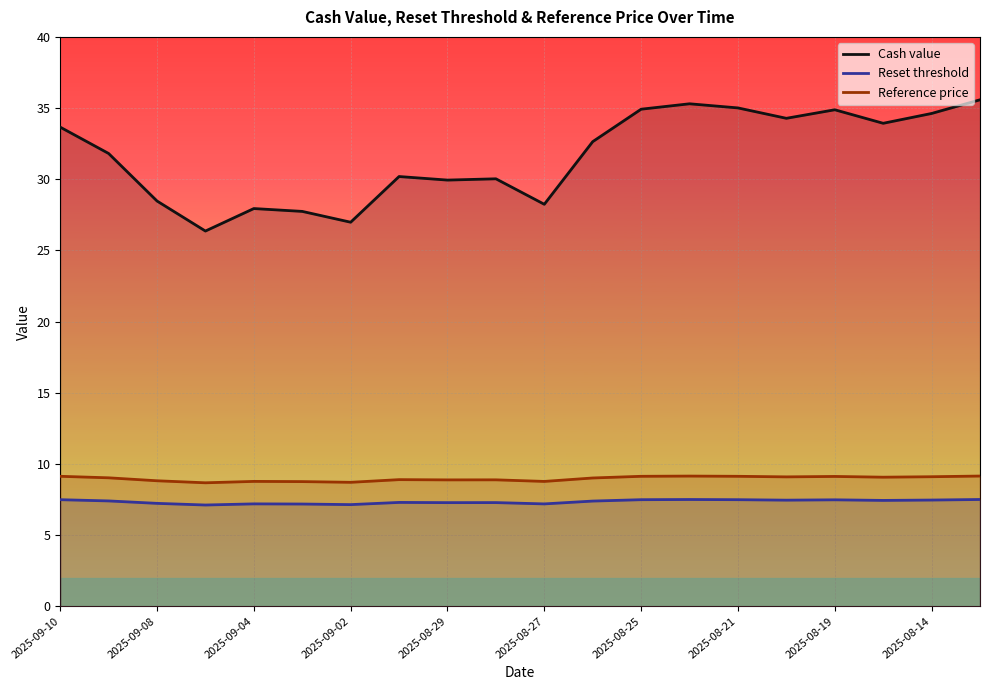

True or false: Cash value and Reference price intersect in this chart.

False